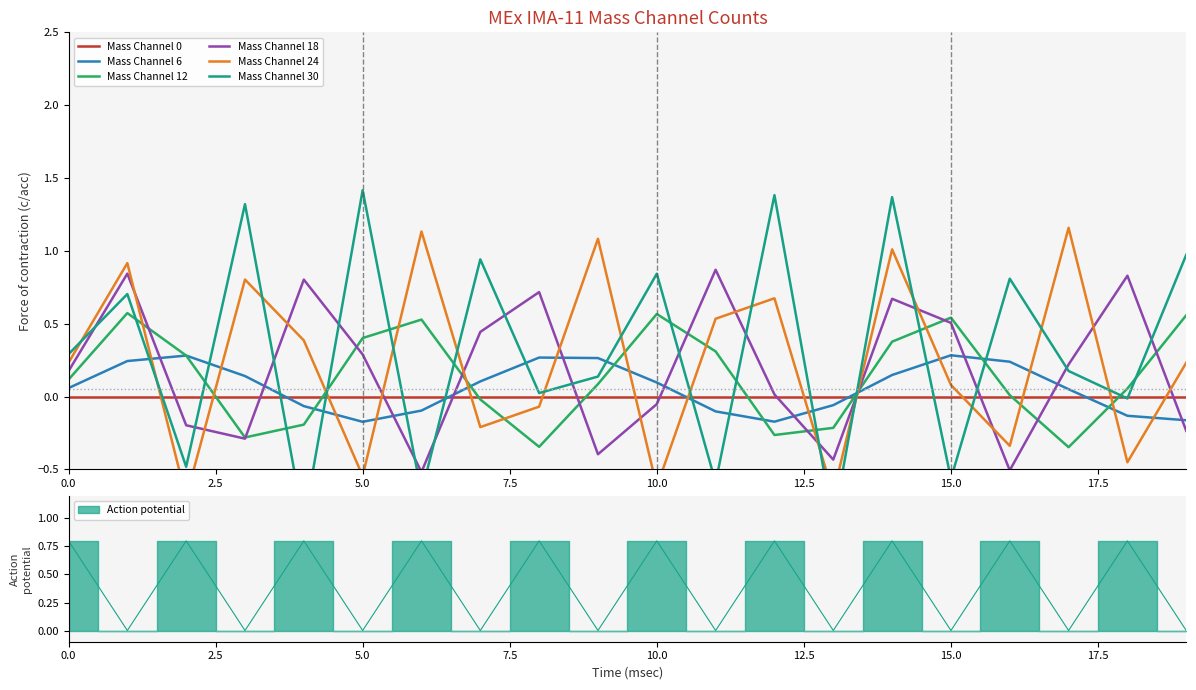

True or false: Mass Channel 24 has a value of -0.1 at 13.

False